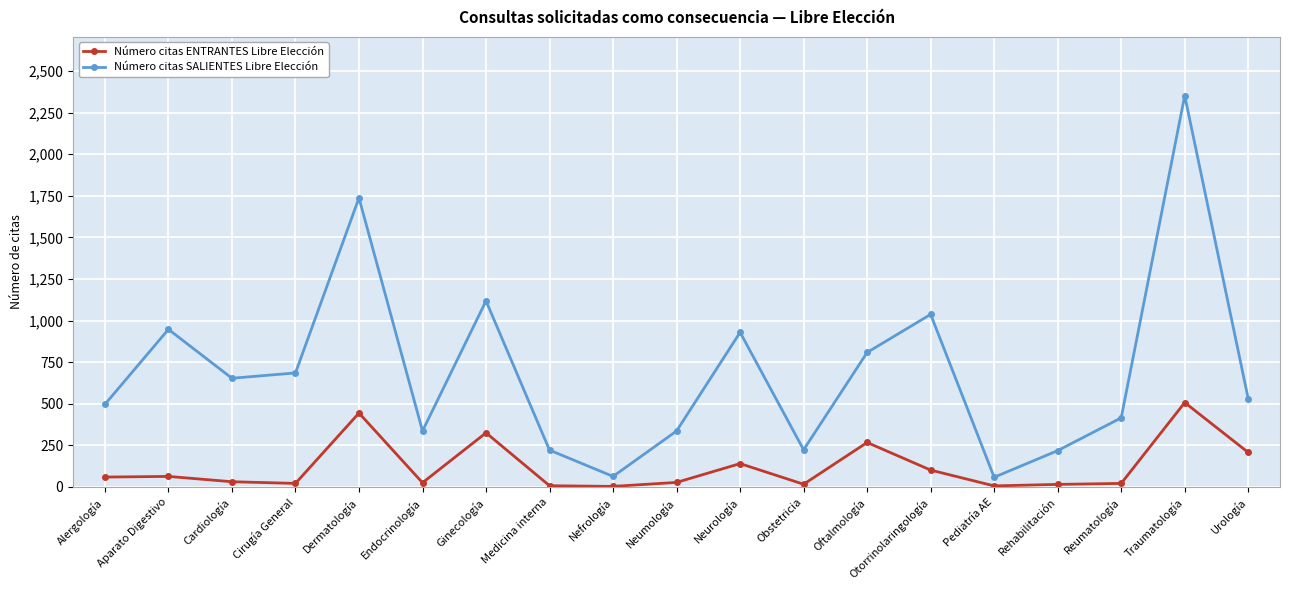

Is the value of Número citas SALIENTES Libre Elección at Rehabilitación greater than the value of Número citas ENTRANTES Libre Elección at Cardiología?

Yes